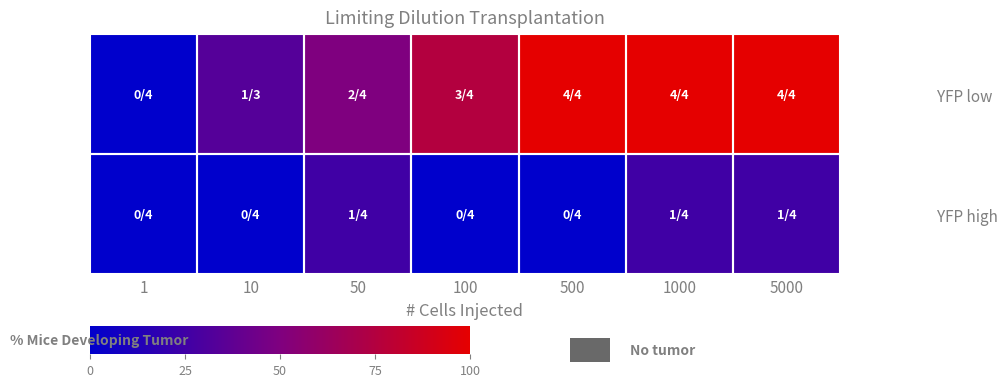

What is the total value across all series at 500?

100.0